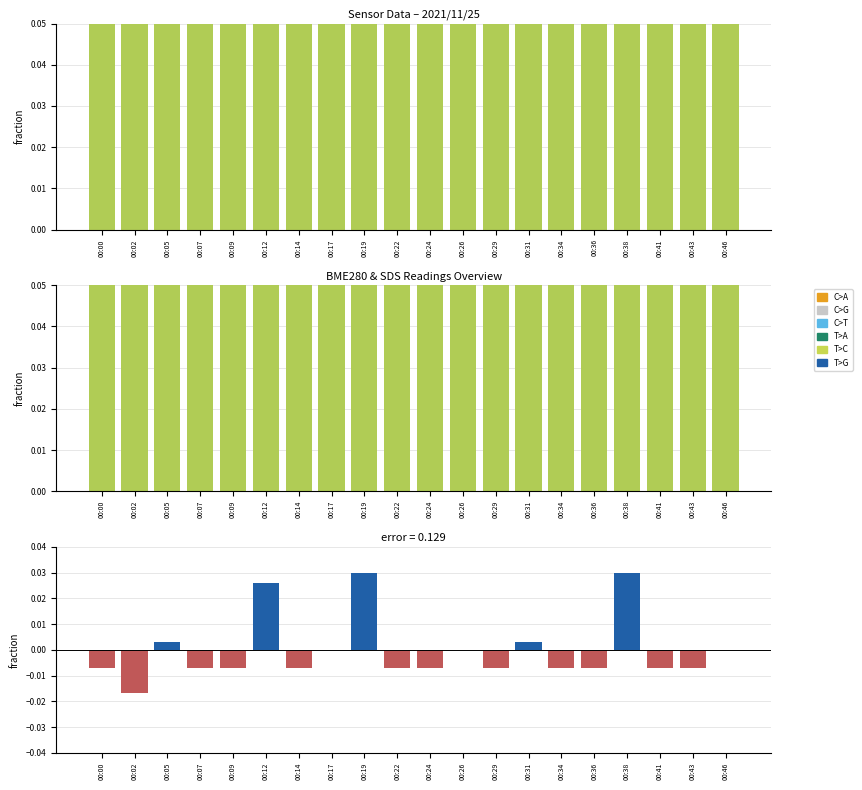

List the labels in order of SDS_P1 deviation value, largest first.

00:19, 00:38, 00:12, 00:05, 00:31, 00:17, 00:26, 00:46, 00:00, 00:07, 00:09, 00:14, 00:22, 00:24, 00:29, 00:34, 00:36, 00:41, 00:43, 00:02